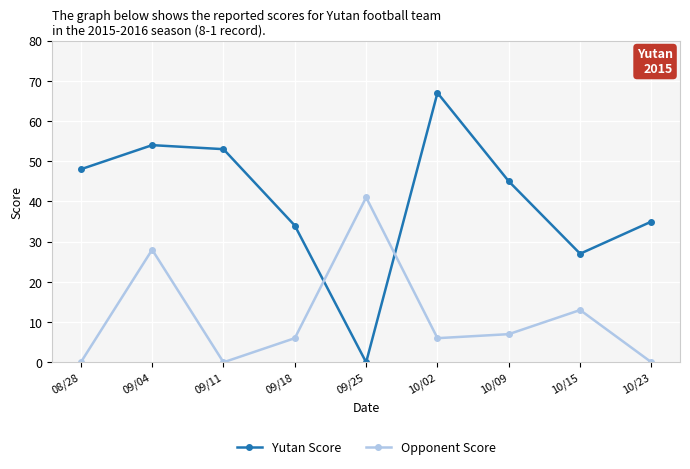

Rank the series by their maximum value, from highest to lowest.

Yutan Score, Opponent Score